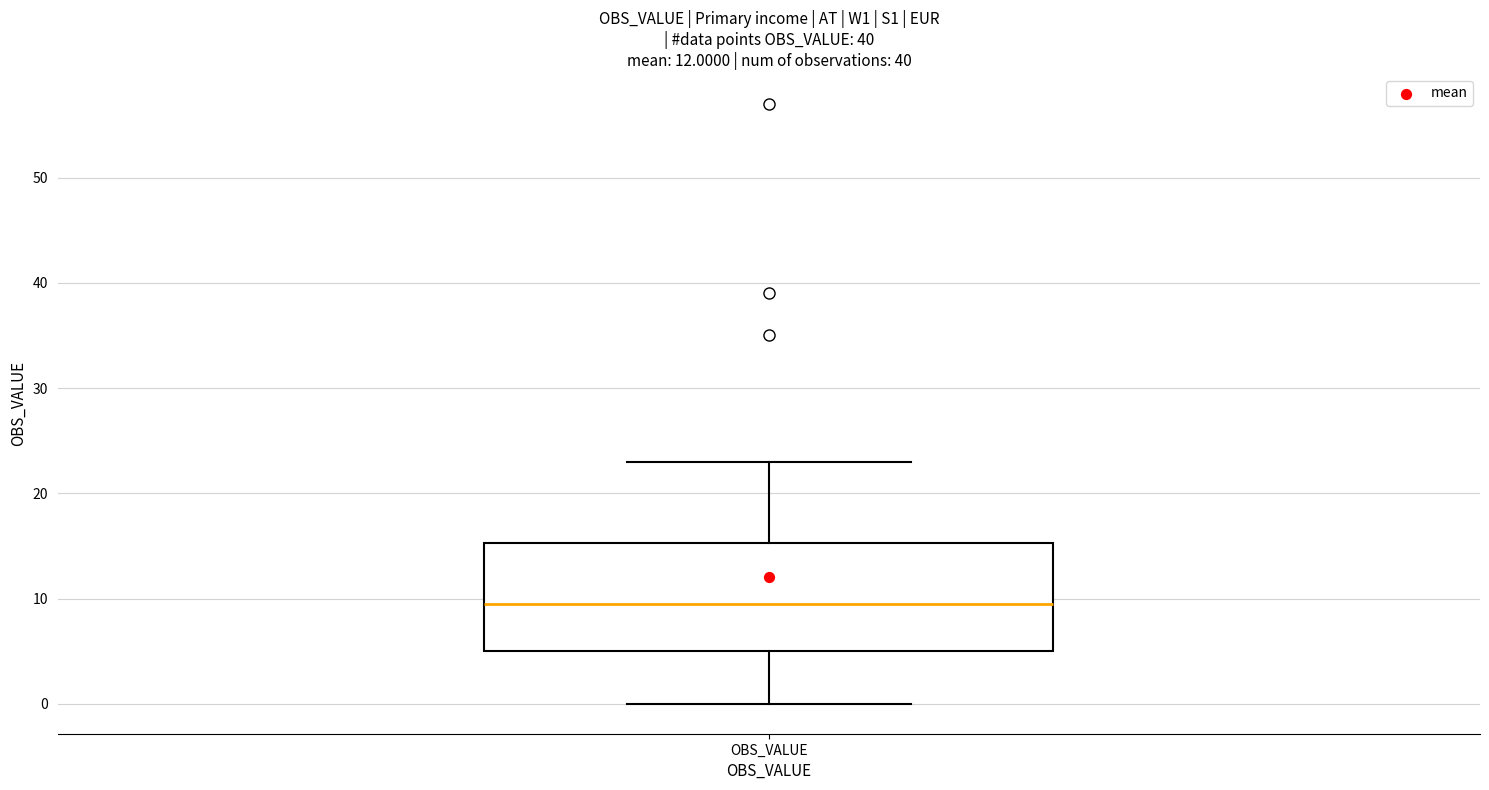

Transcribe this box plot: give where the median line is, the range the box spans, and where the two whiskers end, as read against the y-axis. The values are not printed on the chart, so give them approximately, as read against the axis.

median 10, box 5 to 15, whiskers 0 to 23